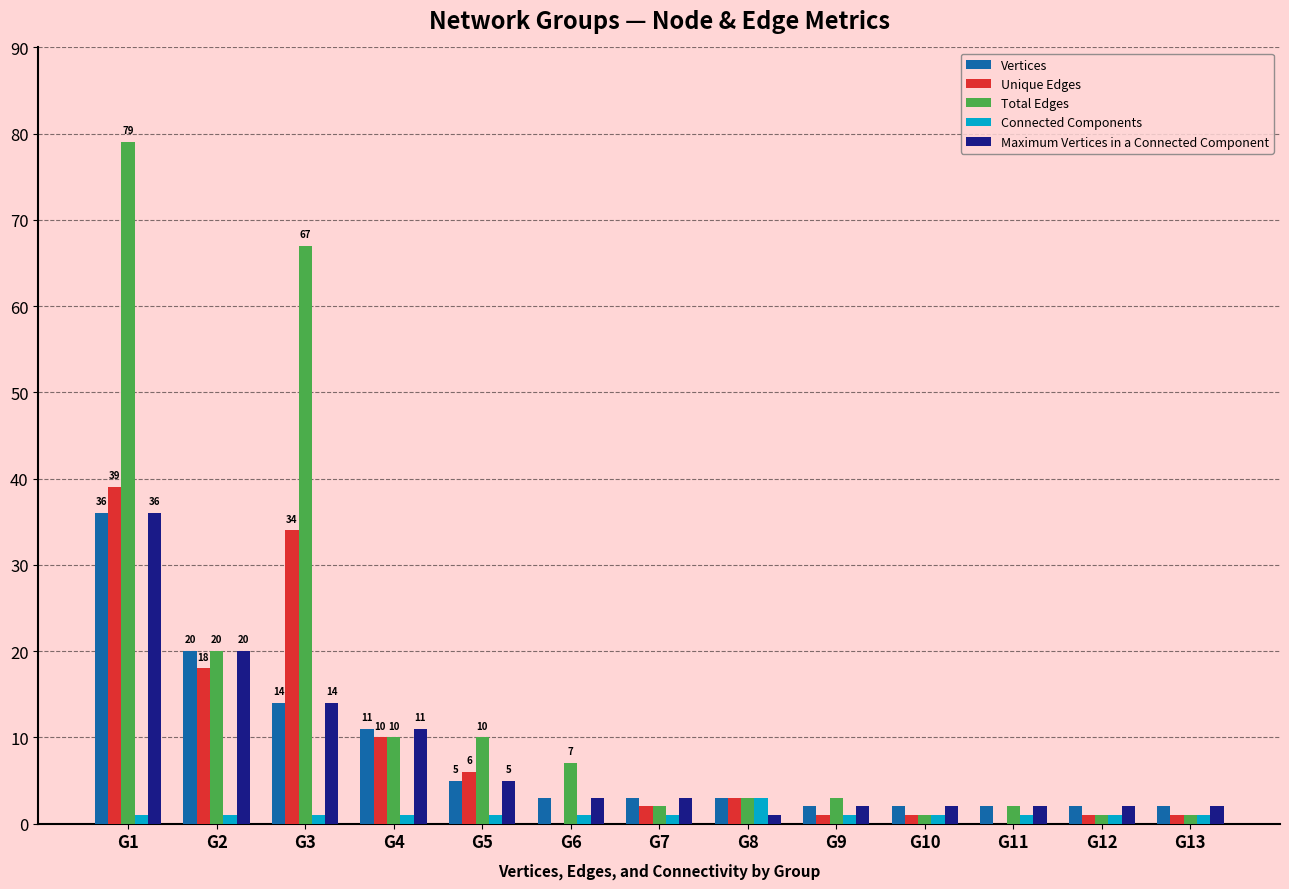

What is the approximate value of Unique Edges at G1, to the nearest 10?

40